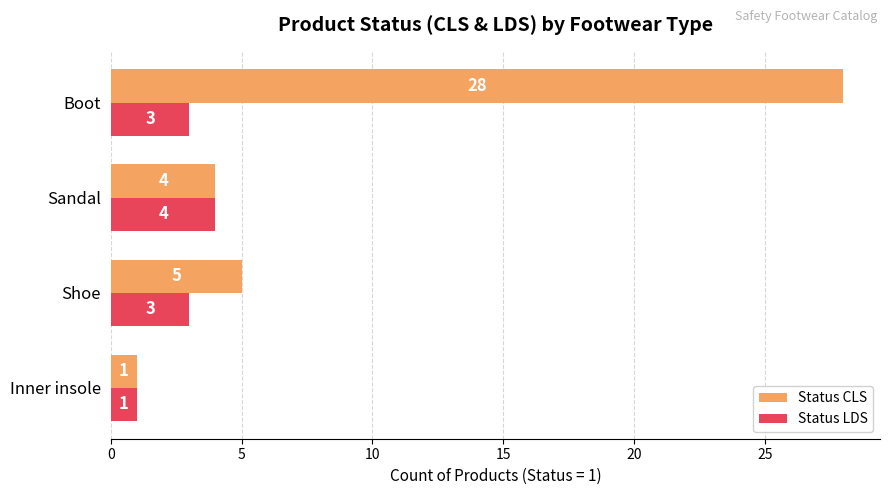

What is the greatest value displayed?

28